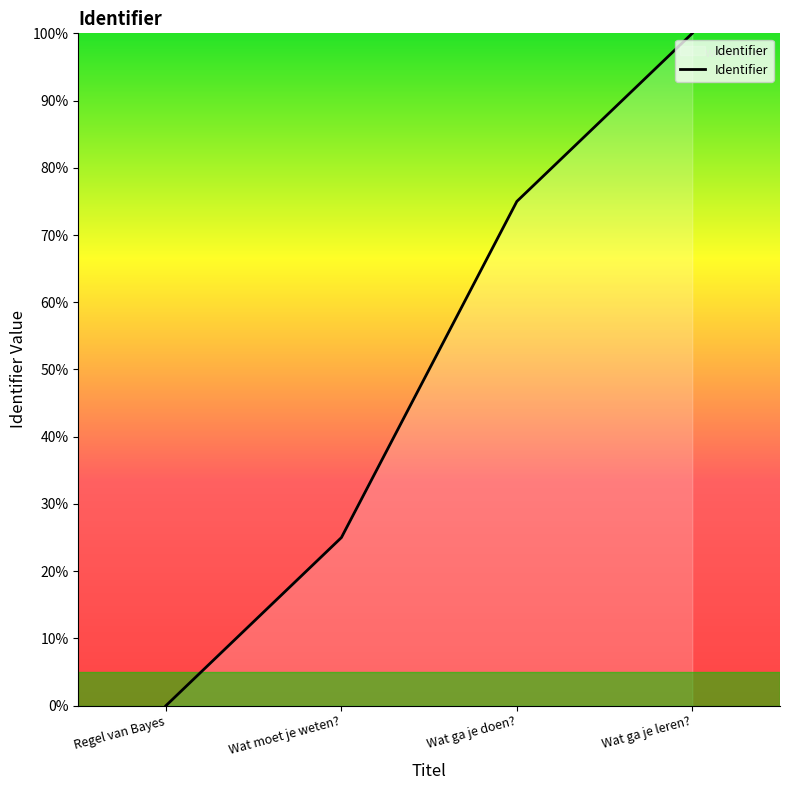

What is the greatest value displayed?

100